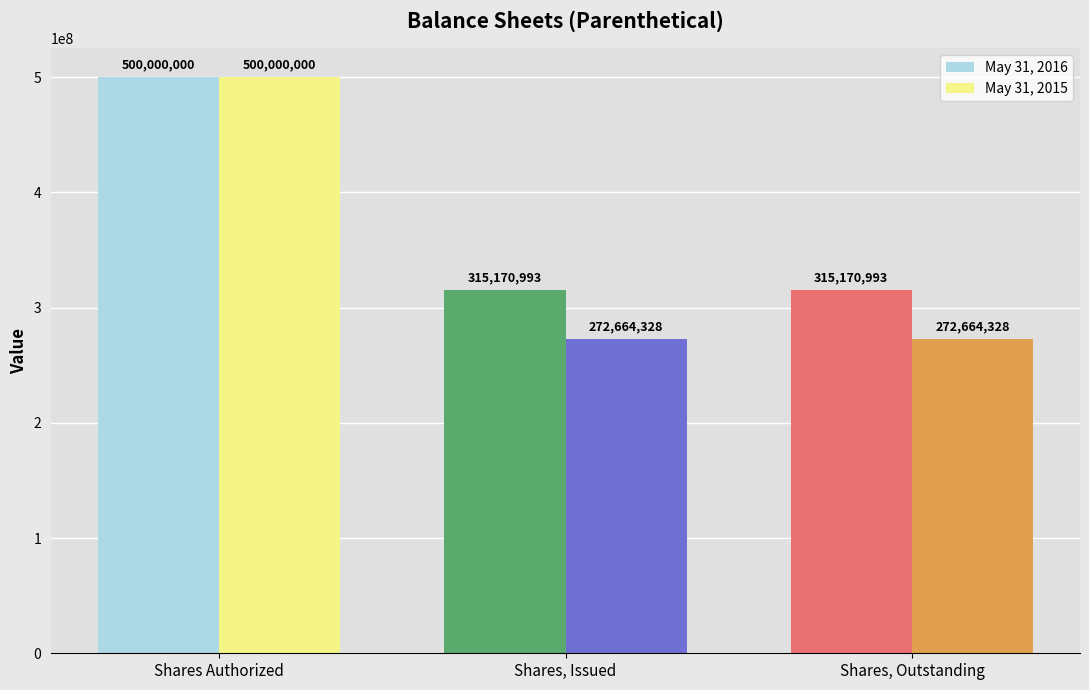

How many May 31, 2015 values are between 272664328 and 500000000?

3